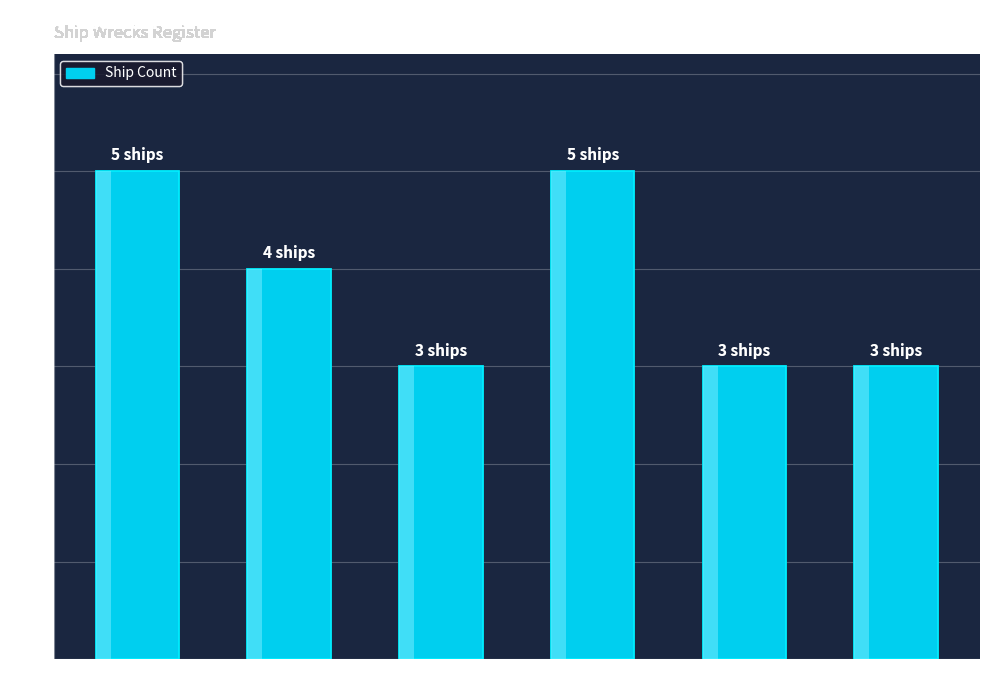

Read the value at Port Phillip.

5